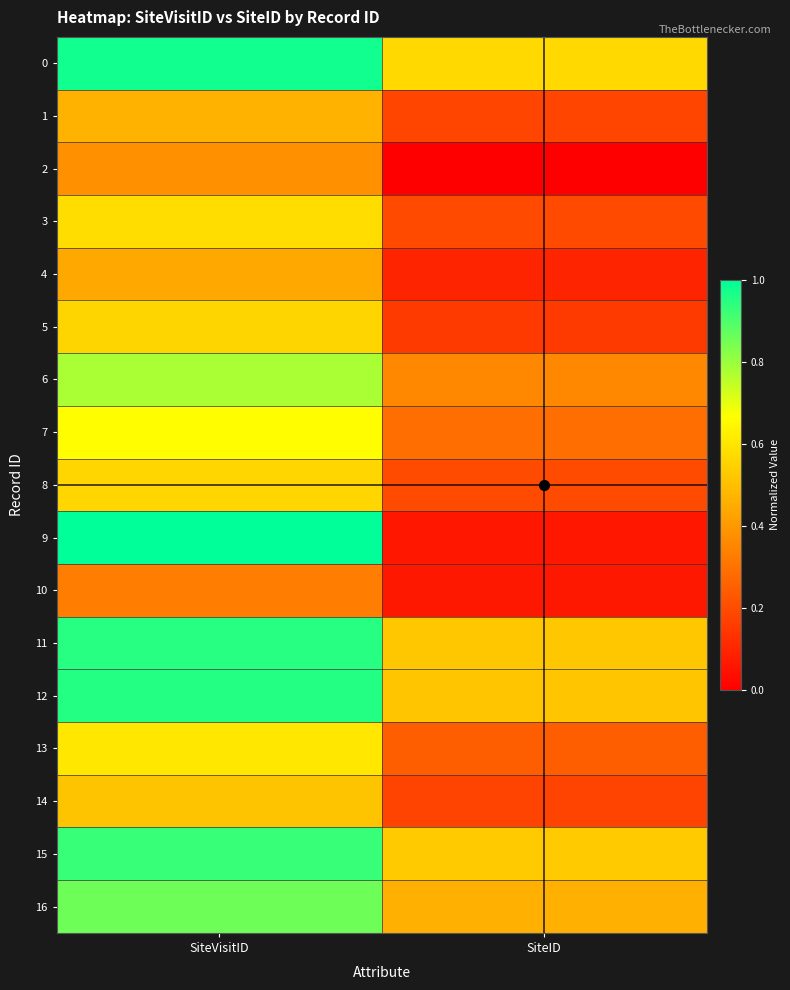

Which has a higher value, SiteVisitID or SiteID?

SiteVisitID